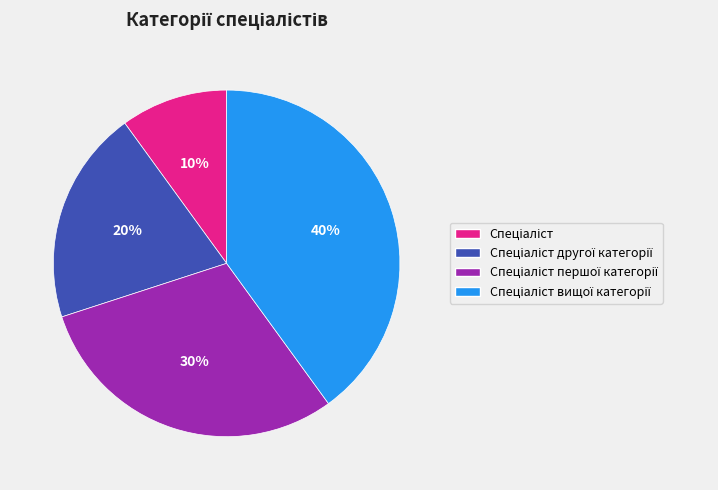

How many segments does this pie chart have?

4